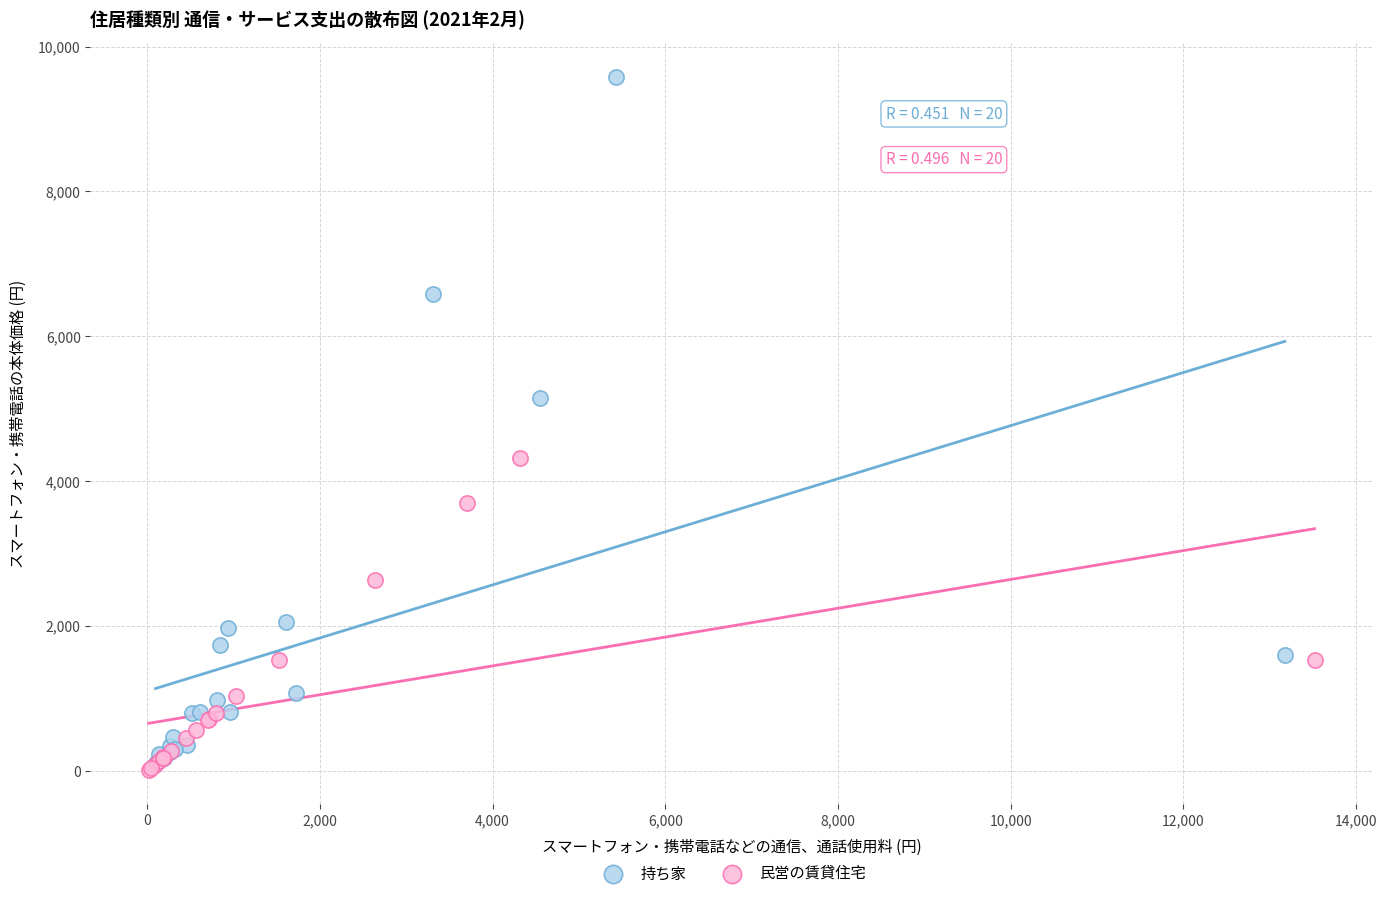

Which series reaches the maximum Y coordinate?

持ち家